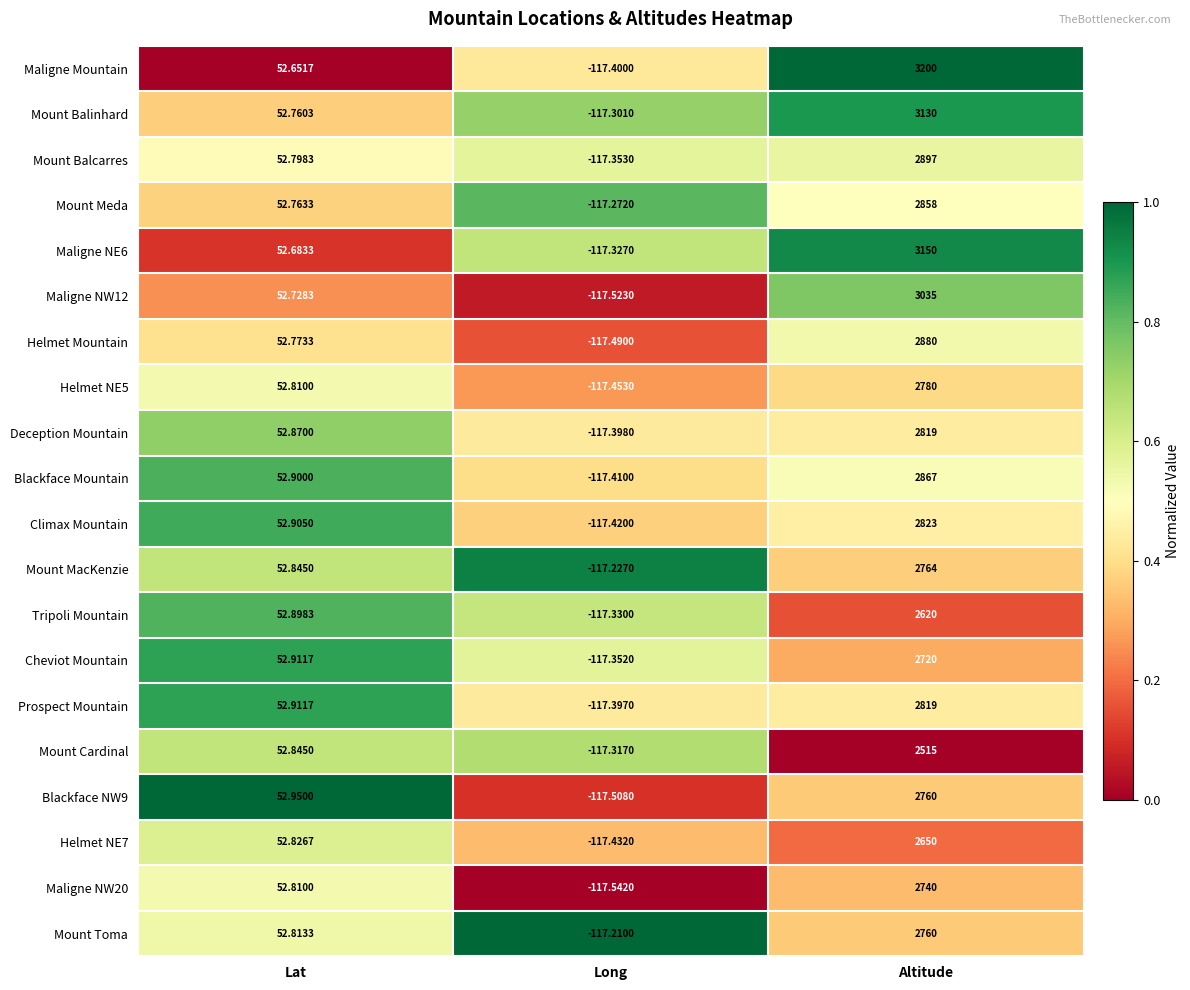

Which label corresponds to the smallest value in the chart?

Long